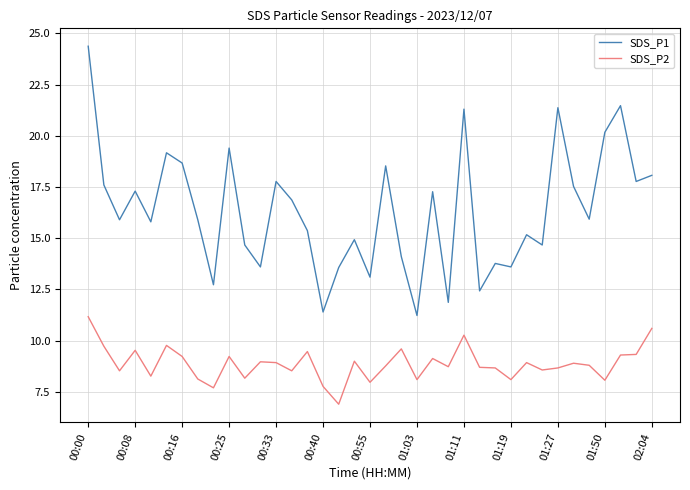

What is the greatest value displayed?

24.4